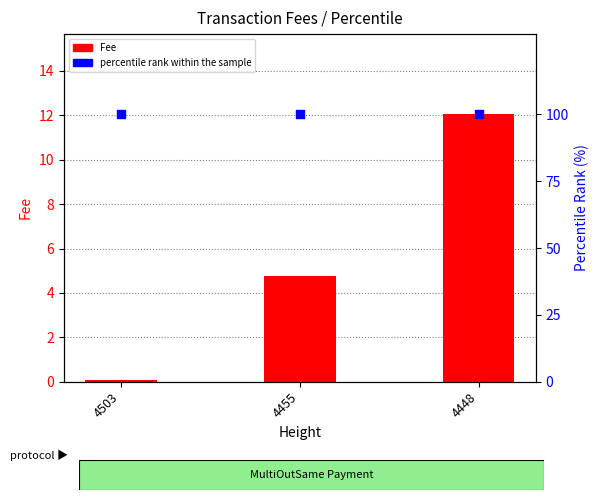

What is the total value across all series at 4448?

112.0